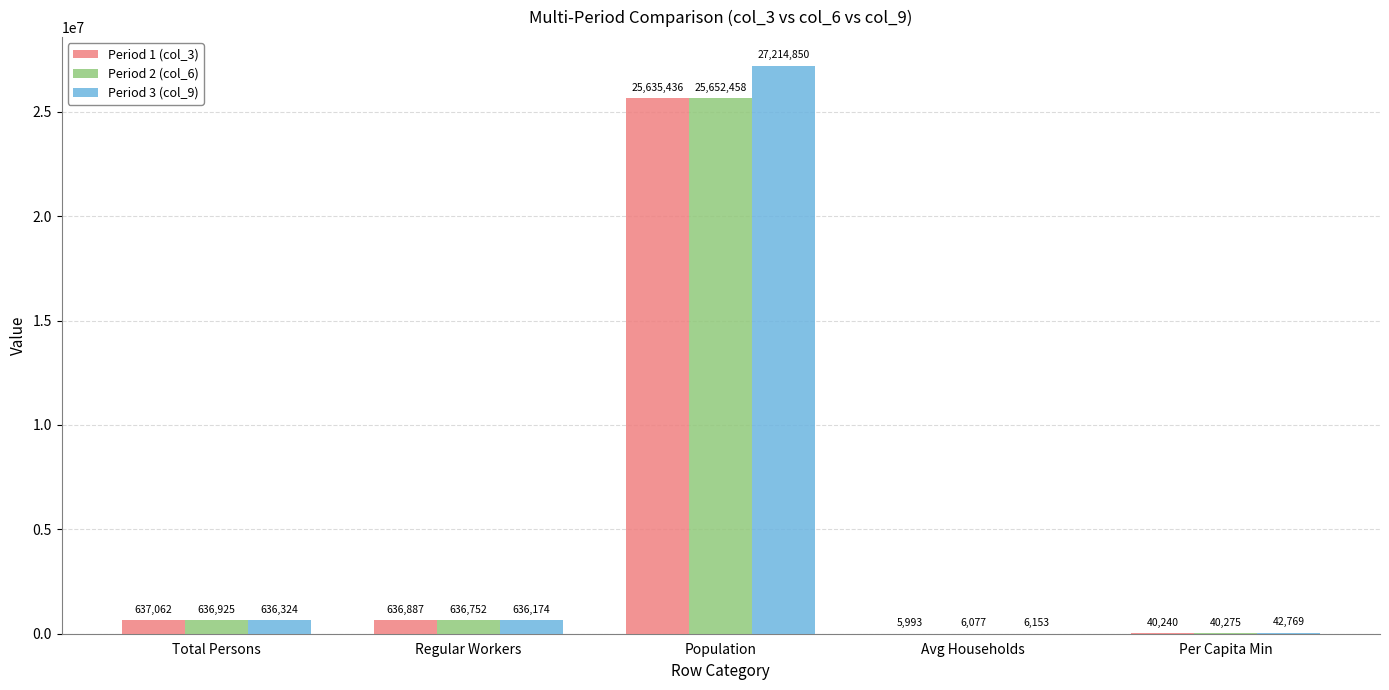

What is the greatest value displayed?

27214850